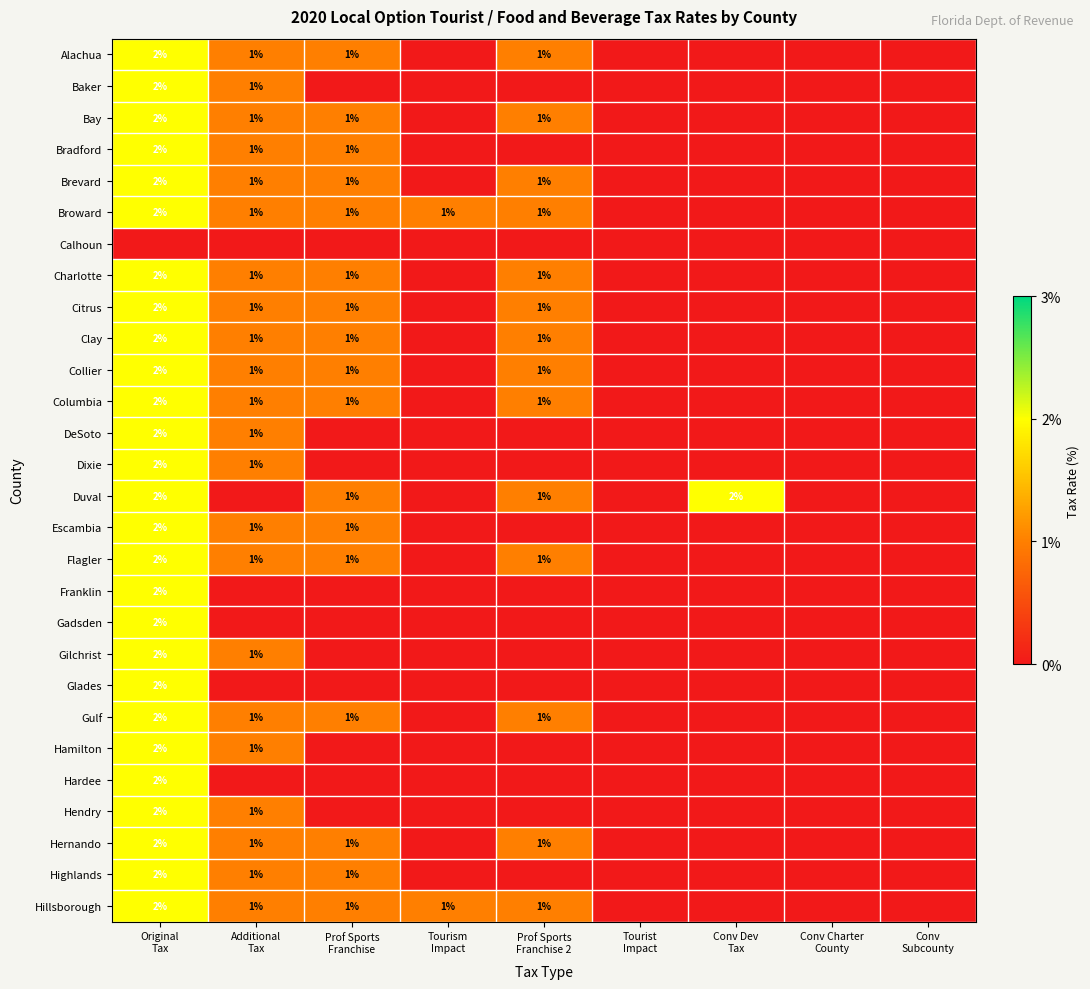

What is the difference between the maximum and minimum values in the Hillsborough series?

2